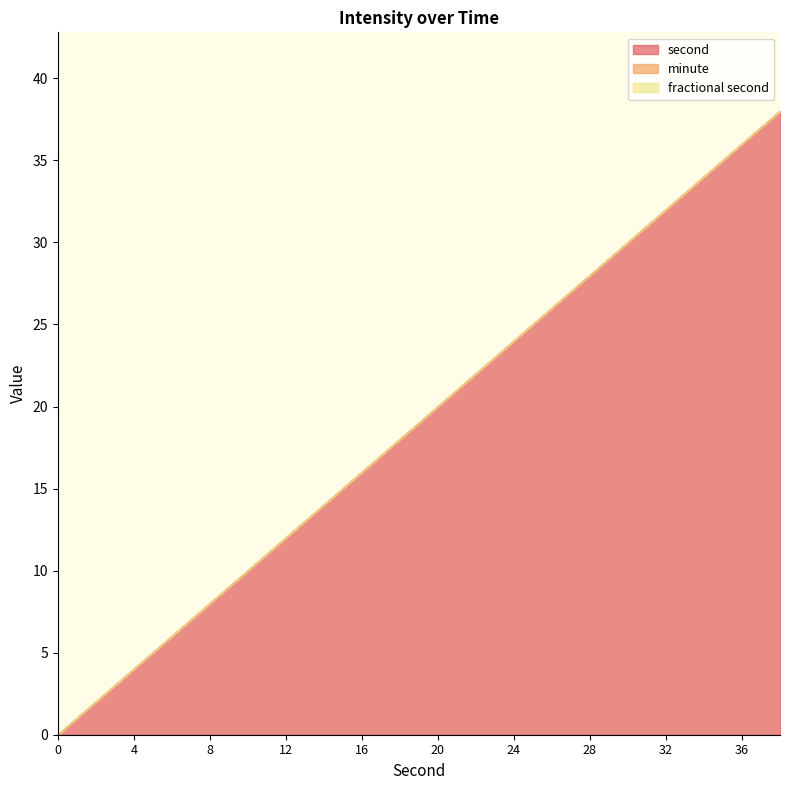

What is the spread (max minus min) of values at 38?

38